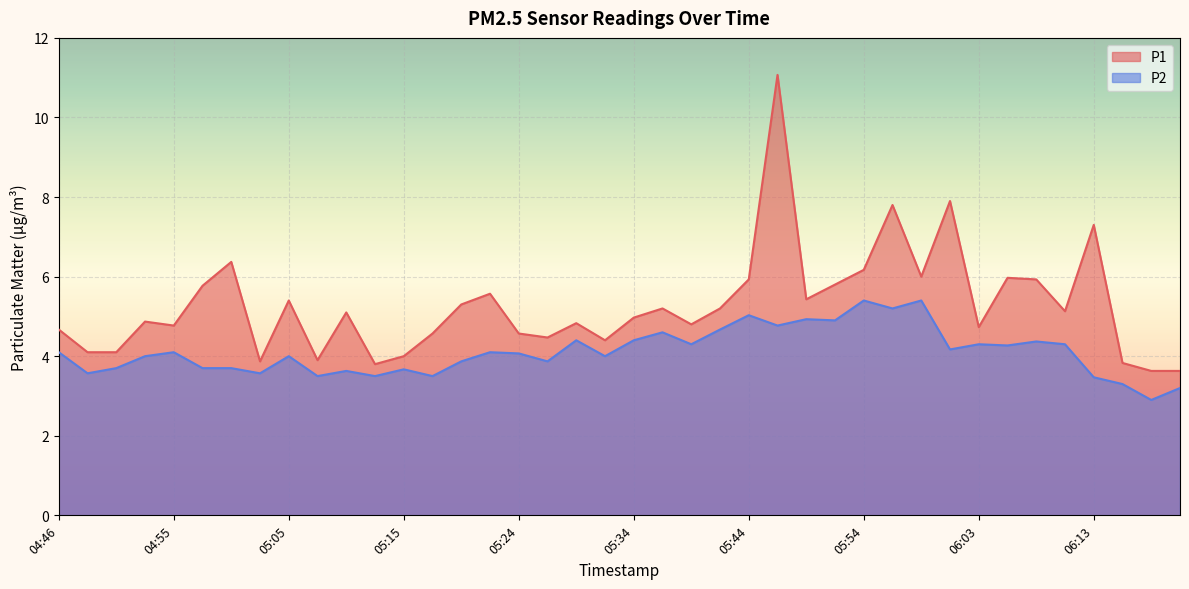

What is the difference between the highest and lowest values at 06:18?

0.7